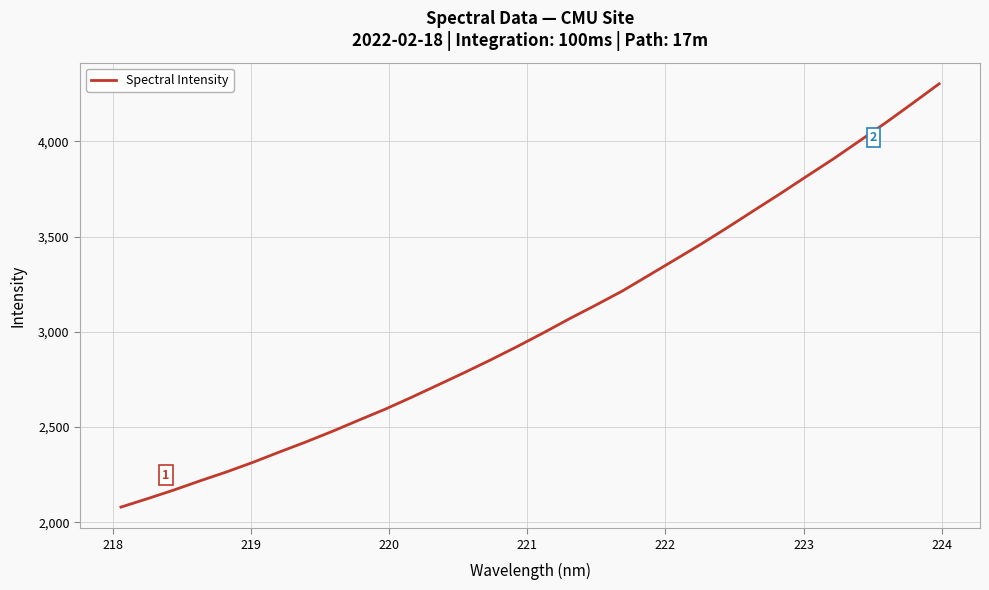

What is the difference between the maximum and minimum values?

2223.0